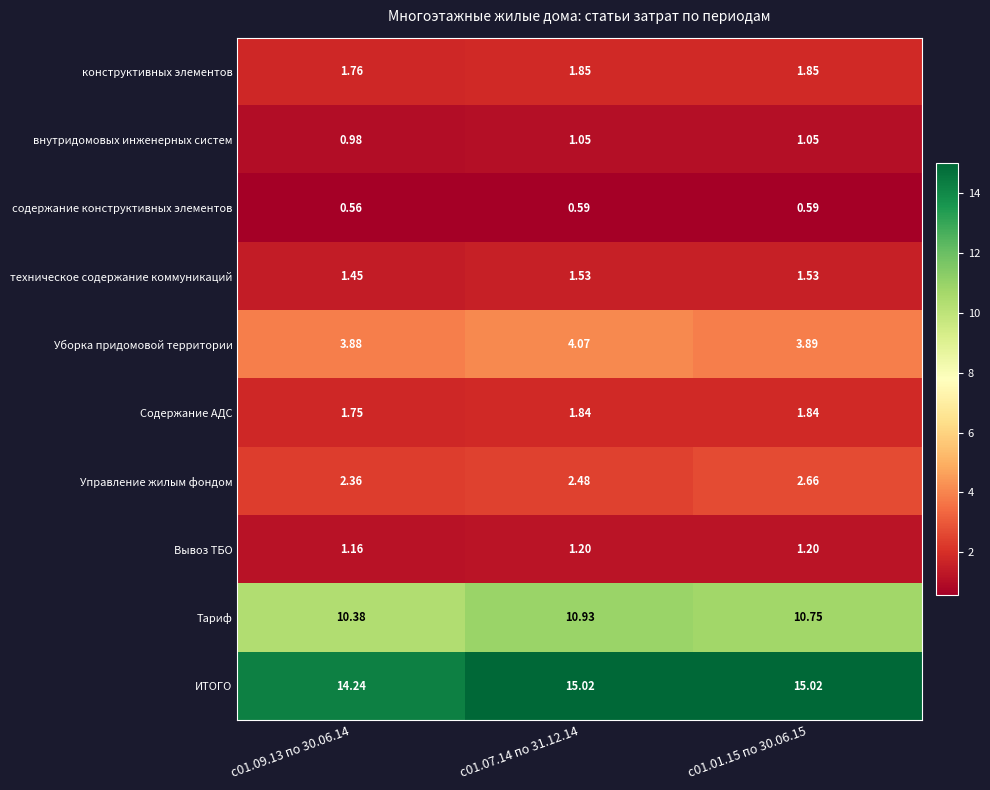

Which series has the widest spread of values?

ИТОГО